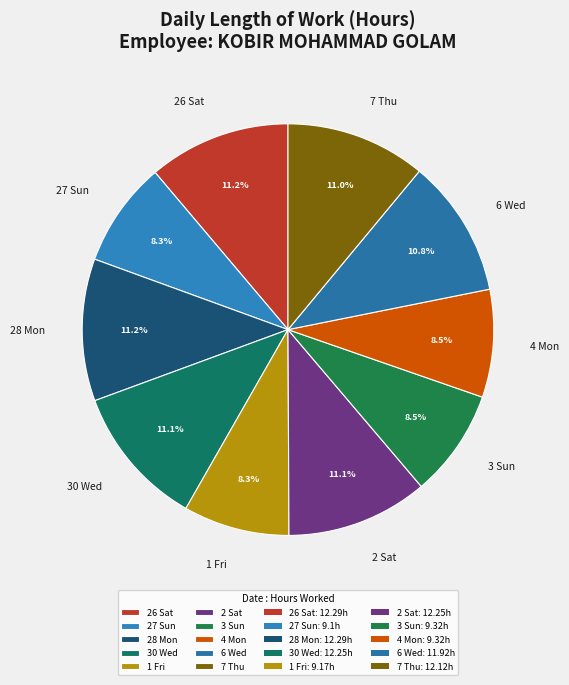

Do 26 Sat and 3 Sun together represent more than half of the pie?

No